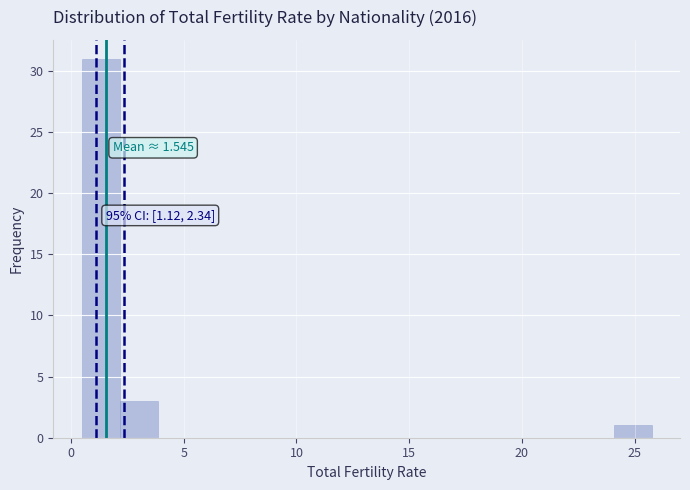

Around what value on the x-axis is the tallest bar? Give the approximate position of its centre, as read against the axis.

1.5